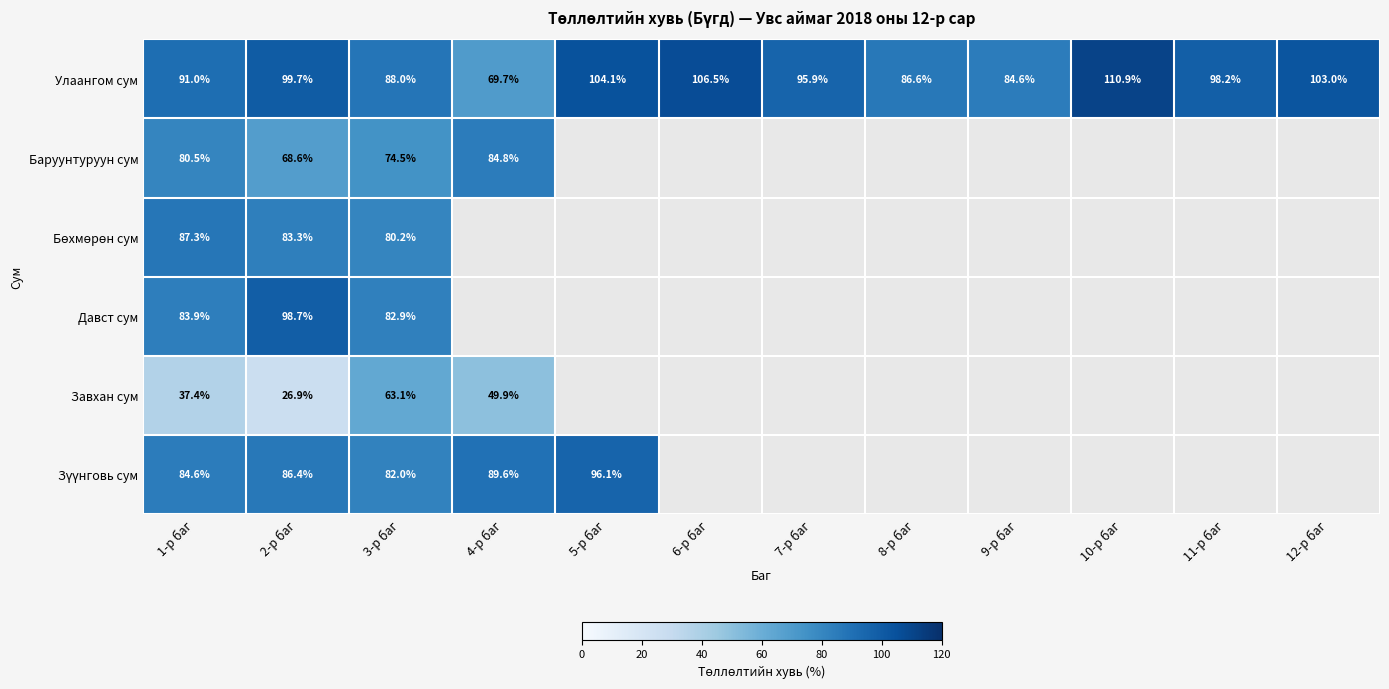

At which label is Улаангом сум closest to 90?

1-р баг